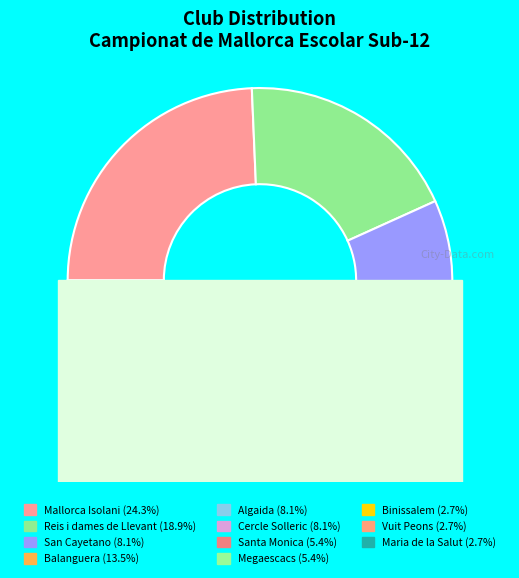

The Algaida slice represents 8% of the pie. True or false?

True